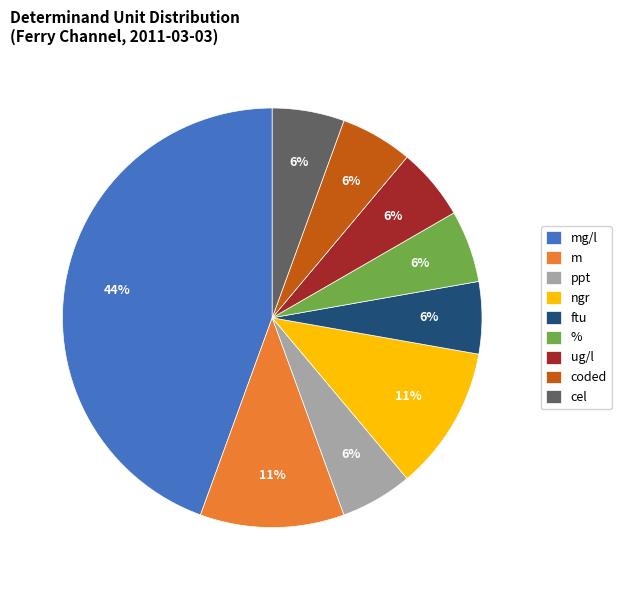

Do ngr and ftu together represent more than half of the pie?

No